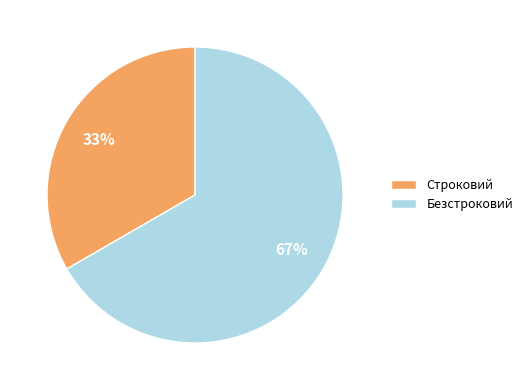

Is Безстроковий the majority of the pie?

Yes